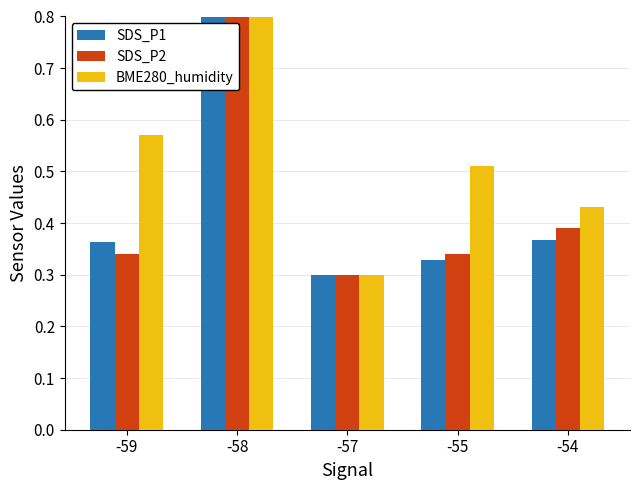

At which label does SDS_P2 reach its minimum?

-57